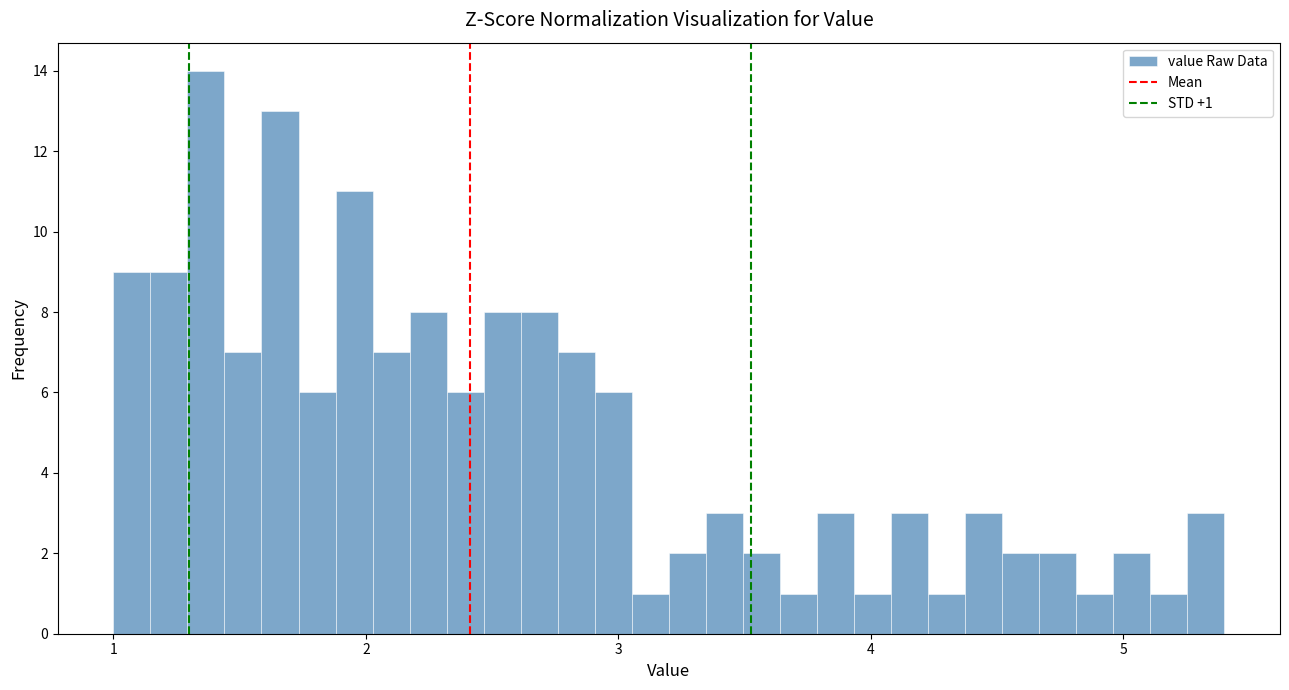

Read against the x-axis, roughly where is the centre of the tallest bar?

1.4